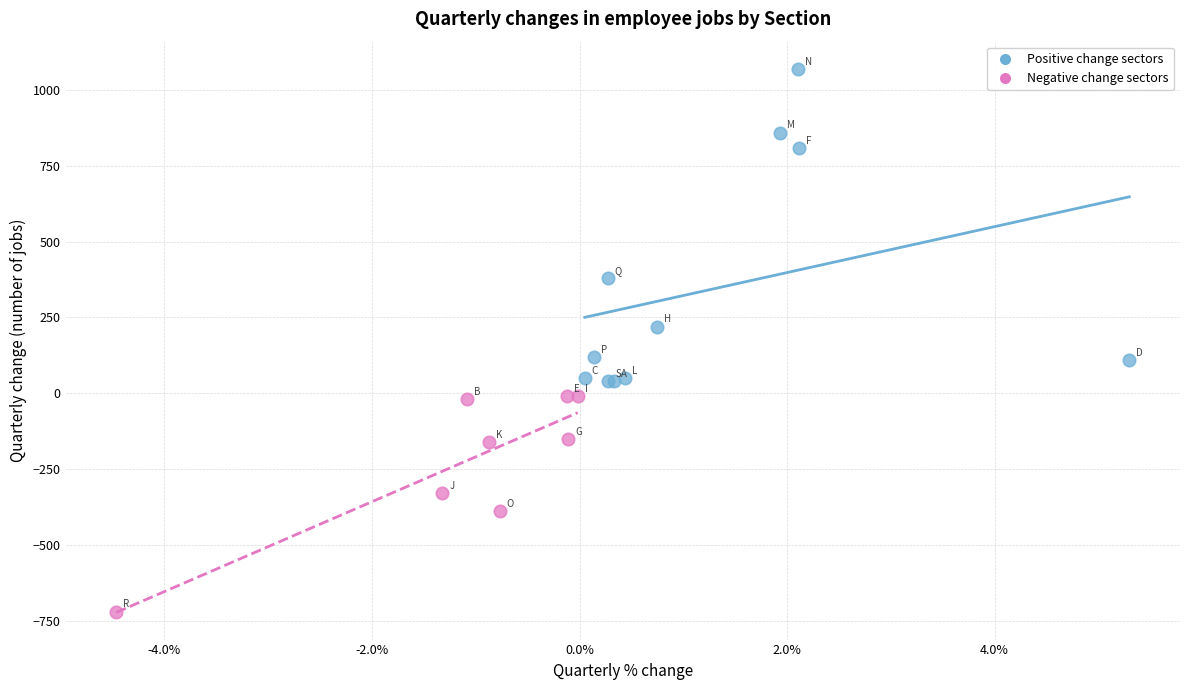

Which series has the largest Y range (max minus min)?

Positive change sectors